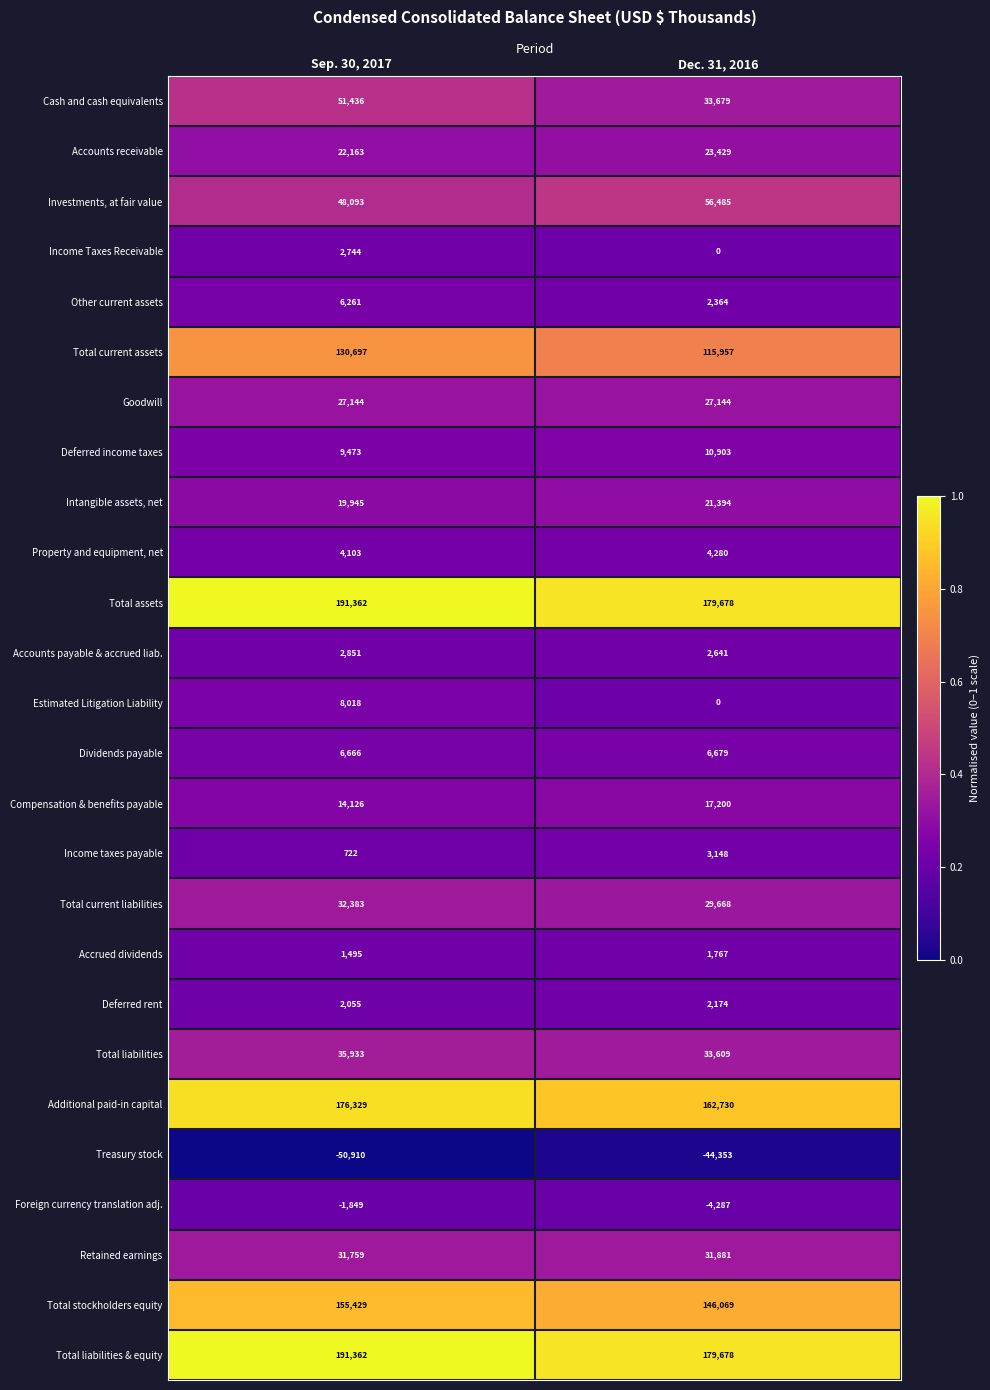

Where is Retained earnings nearest to the value 31820?

Sep. 30, 2017